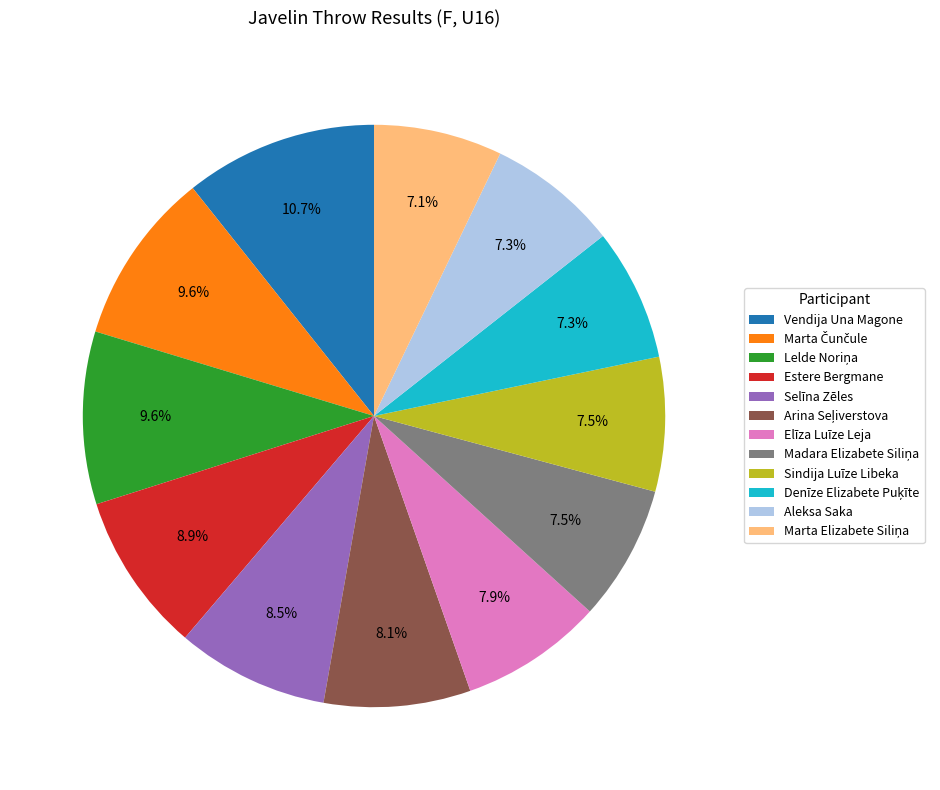

Is Estere Bergmane the majority of the pie?

No